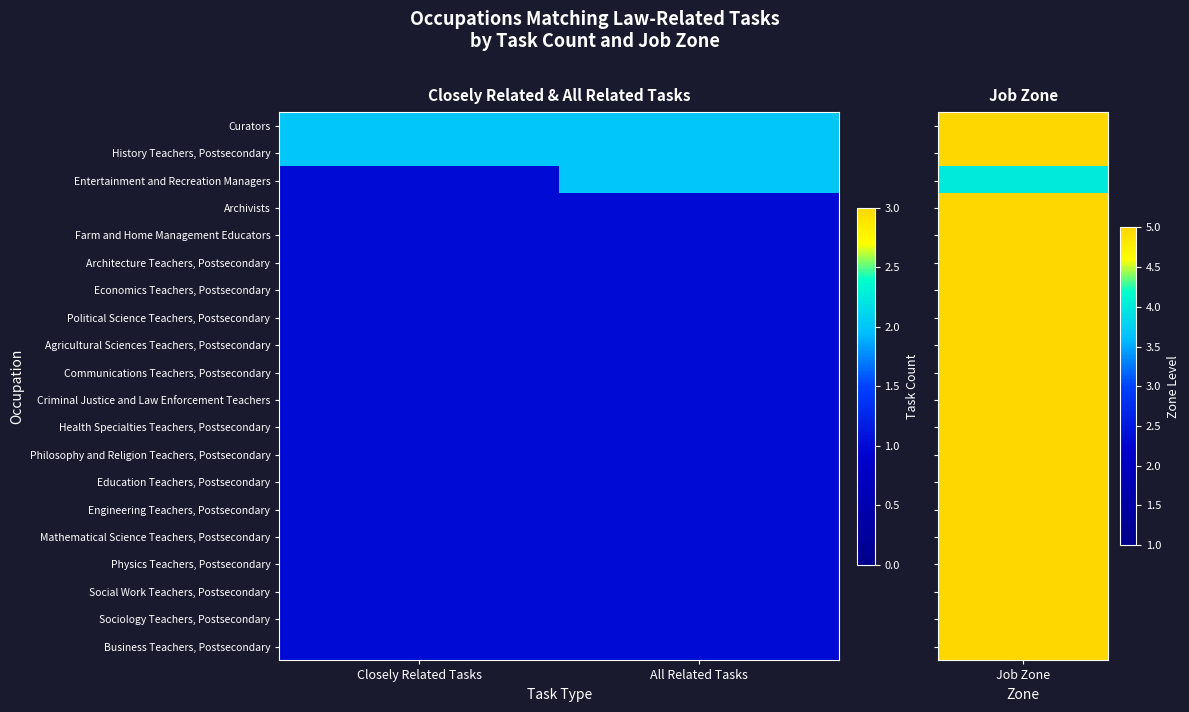

Rank the series at Closely Related Tasks from highest to lowest value.

Curators, History Teachers, Postsecondary, Entertainment and Recreation Managers, Archivists, Farm and Home Management Educators, Architecture Teachers, Postsecondary, Economics Teachers, Postsecondary, Political Science Teachers, Postsecondary, Agricultural Sciences Teachers, Postsecondary, Communications Teachers, Postsecondary, Criminal Justice and Law Enforcement Teachers, Health Specialties Teachers, Postsecondary, Philosophy and Religion Teachers, Postsecondary, Education Teachers, Postsecondary, Engineering Teachers, Postsecondary, Mathematical Science Teachers, Postsecondary, Physics Teachers, Postsecondary, Social Work Teachers, Postsecondary, Sociology Teachers, Postsecondary, Business Teachers, Postsecondary